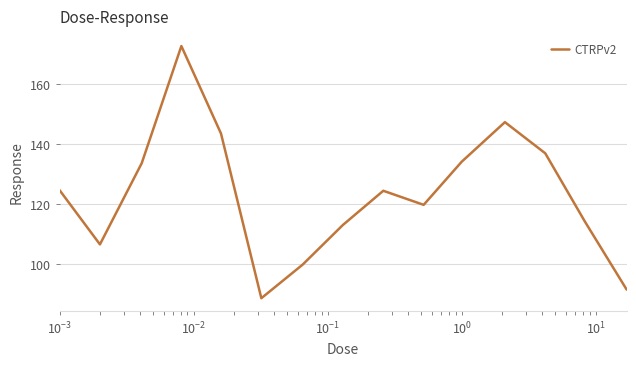

What is the smallest value displayed?

88.6